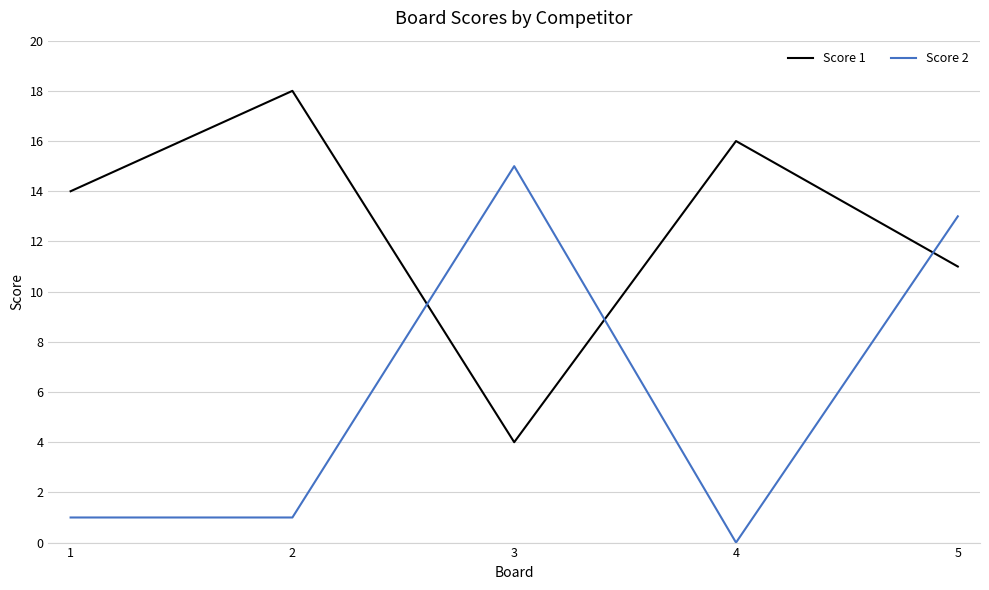

What is the total value across all series at 5?

24